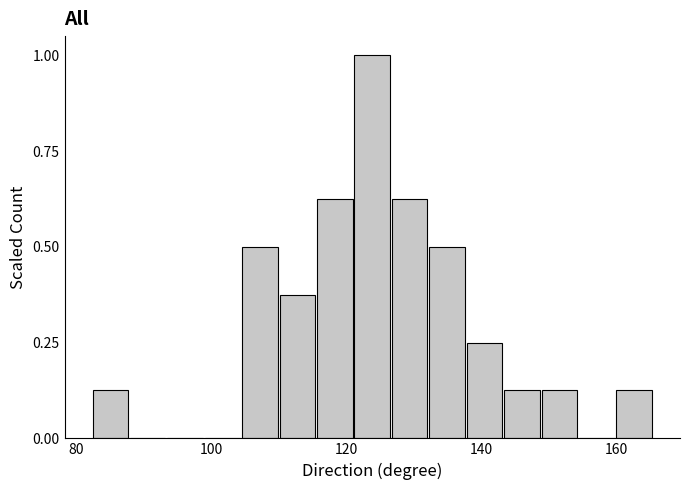

Around what value on the x-axis is the tallest bar? Give the approximate position of its centre, as read against the axis.

124